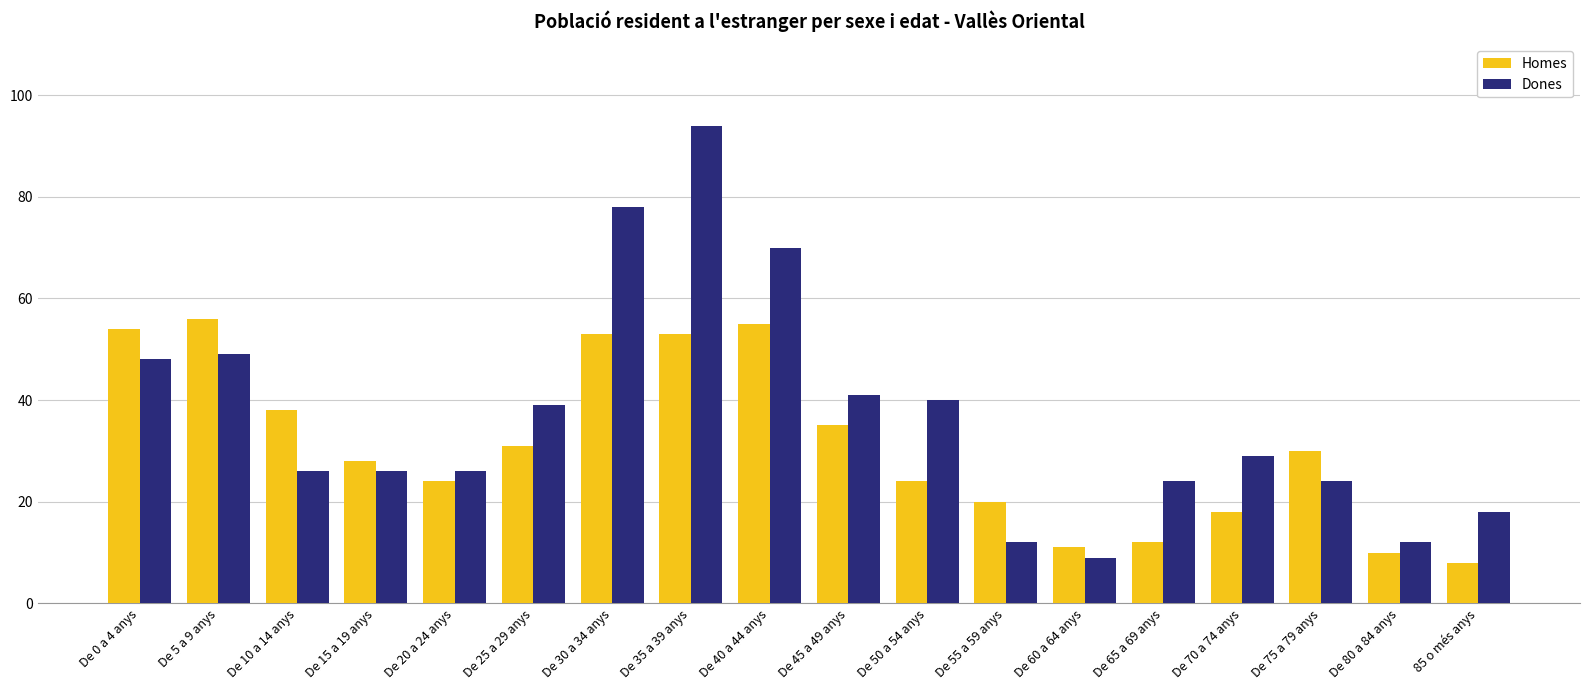

What is the difference between the second highest and second lowest values in the Dones series?

66